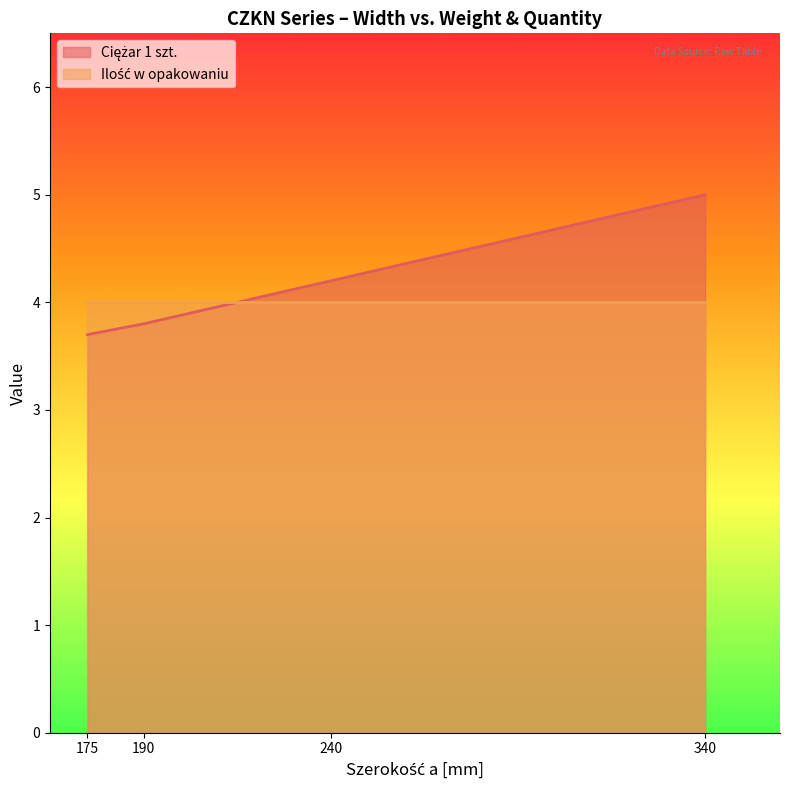

Reading left to right, extract all data points from this chart.

3.7	3.8	4.2	5.0